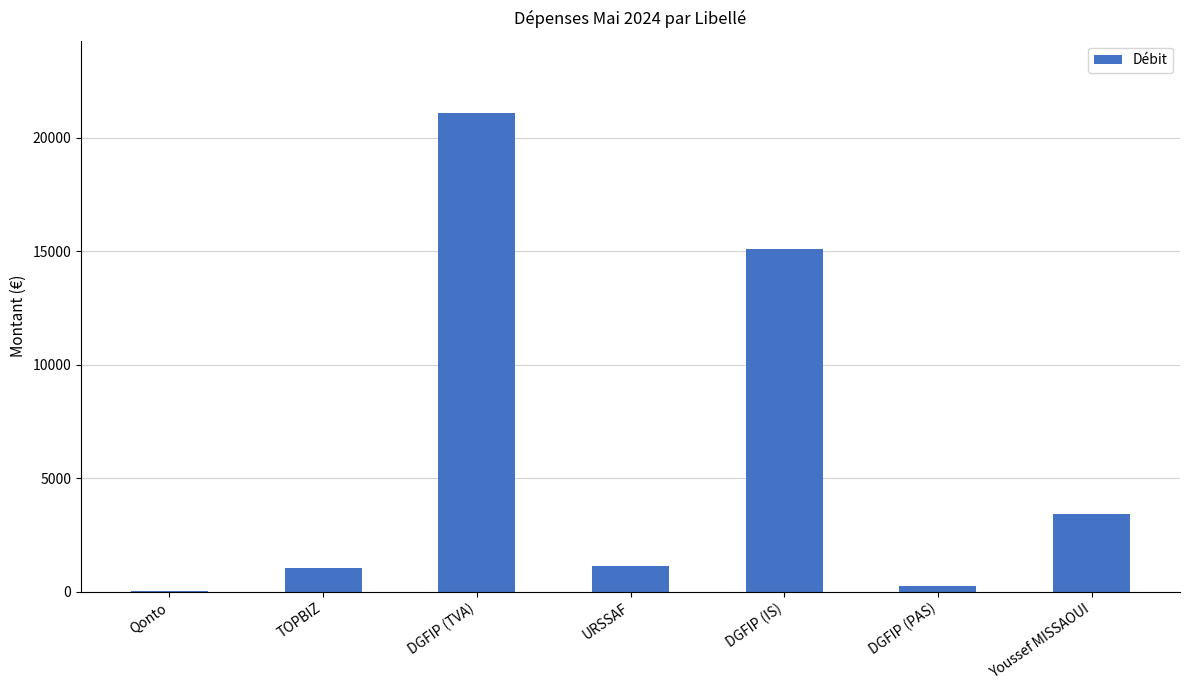

True or false: the data shows 3426.6 at Youssef MISSAOUI.

True